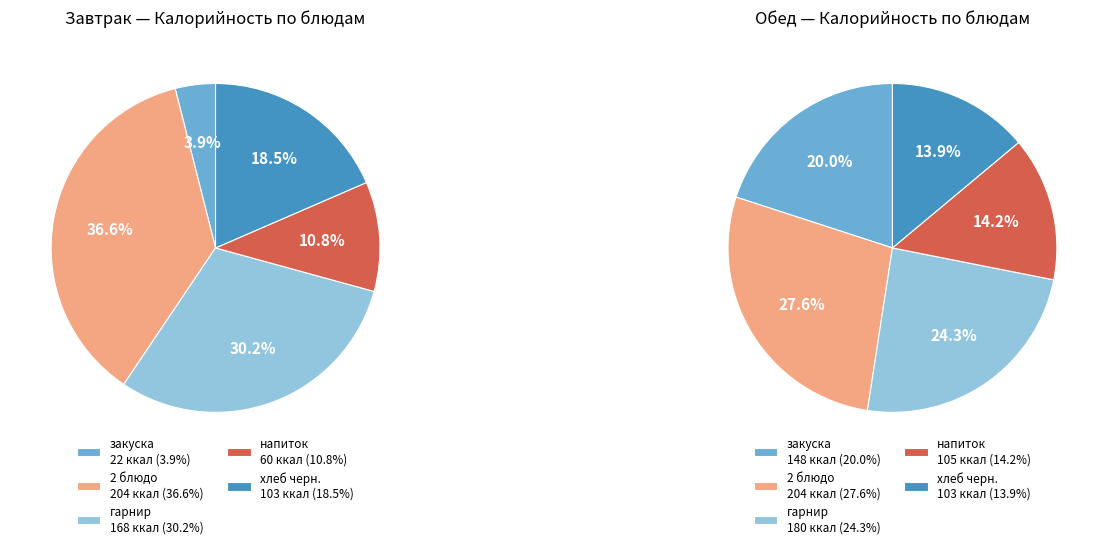

To the nearest percent, what is the average slice percentage?

20%